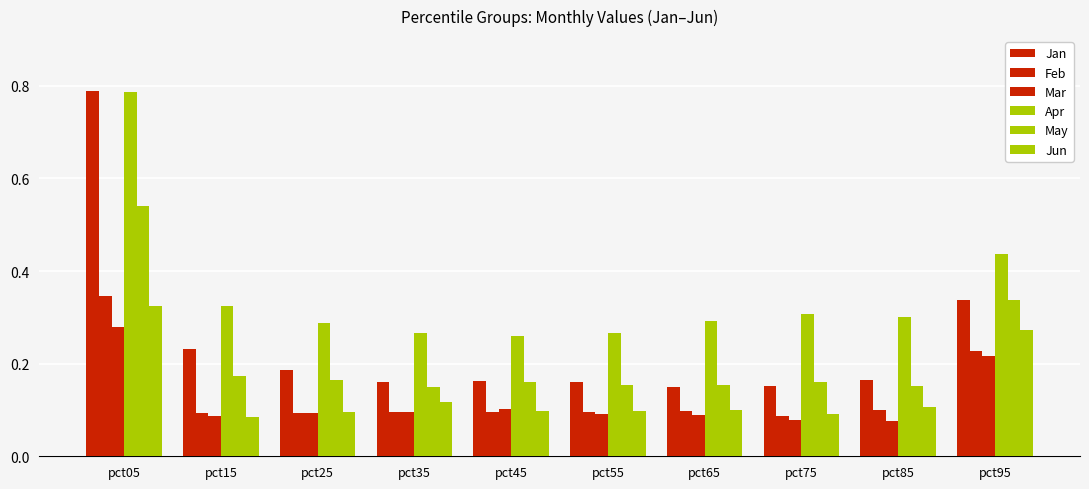

What is the difference between the Mar values at pct45 and pct05?

0.2